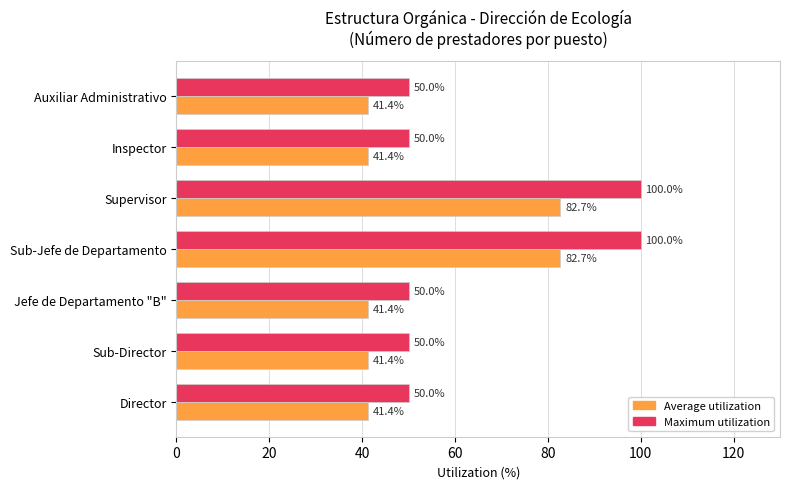

How many Maximum utilization values are between 50 and 100?

7